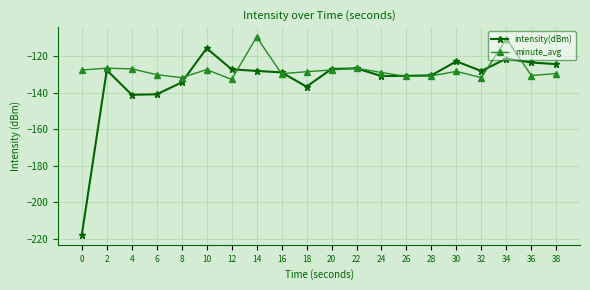

The value of minute_avg at 34 is -110.5. True or false?

True